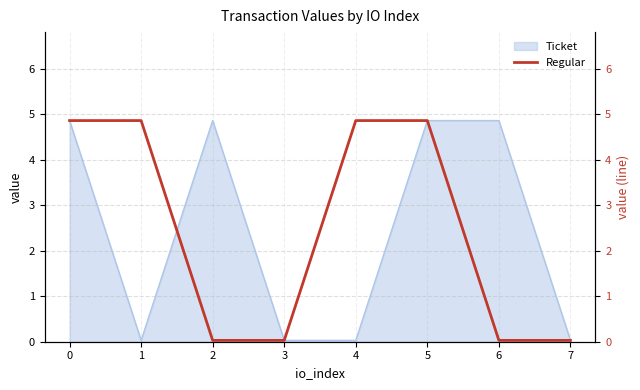

The chart shows a value of 0.0 at 6. True or false?

False